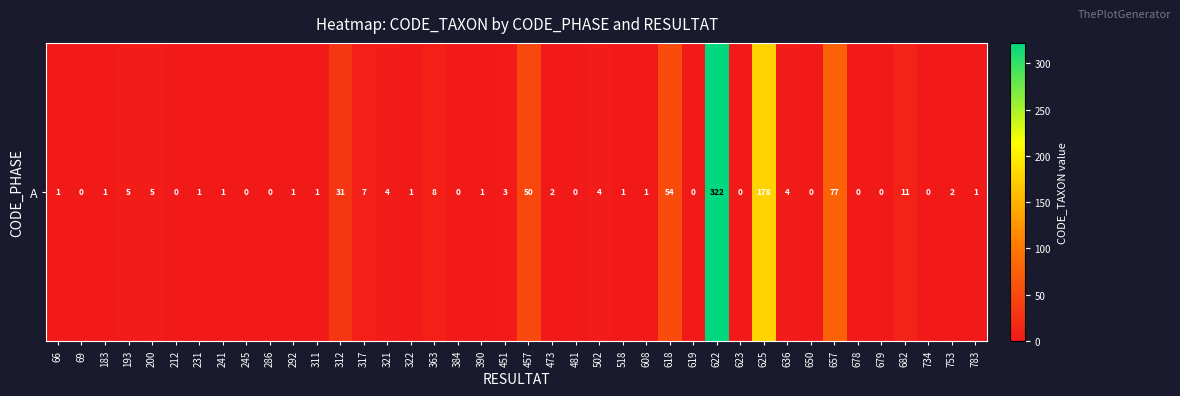

The chart shows a value of 5 at 451. True or false?

False